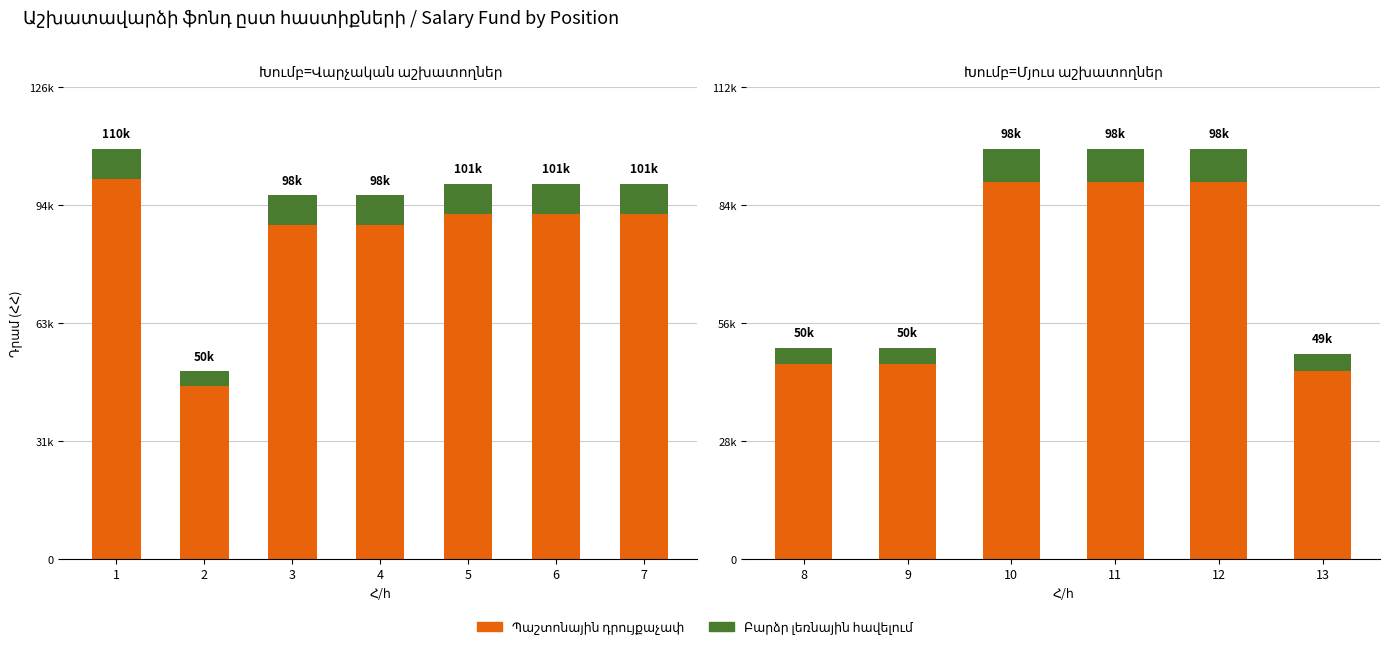

Is it true that Բարձր լեռնային հավելում equals 5252 at 11?

False